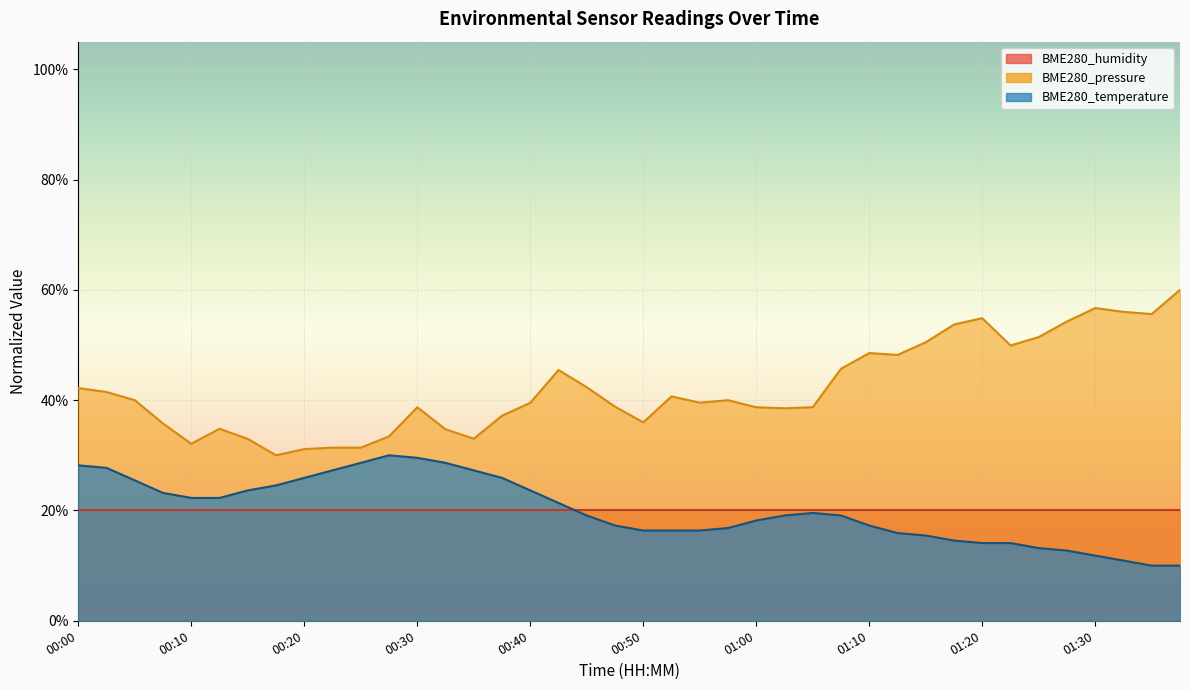

What is the maximum value for BME280_temperature?

30.0